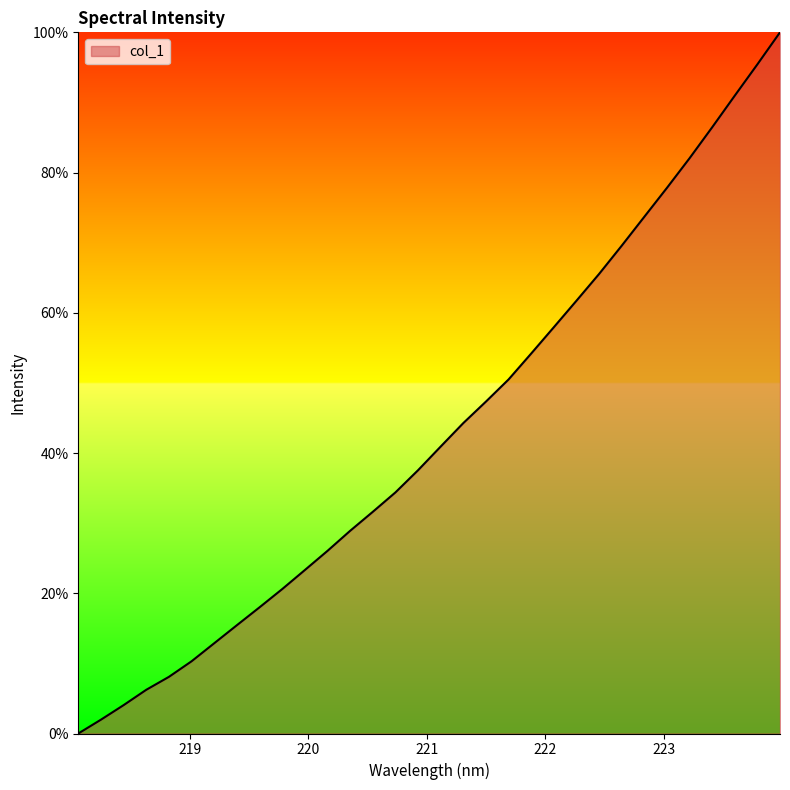

Does the chart have visible grid lines?

No